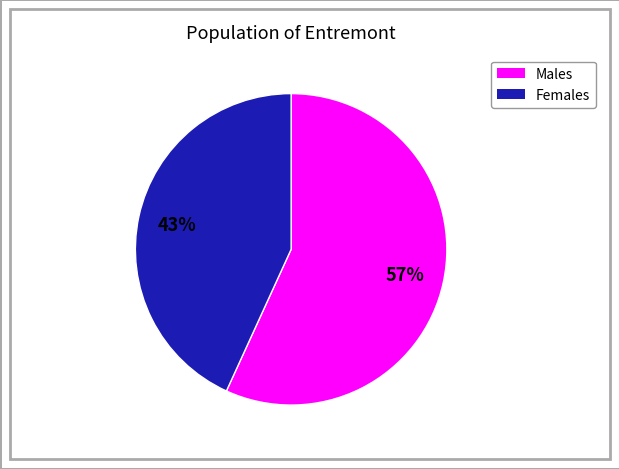

To the nearest percent, what is the average slice percentage?

50%